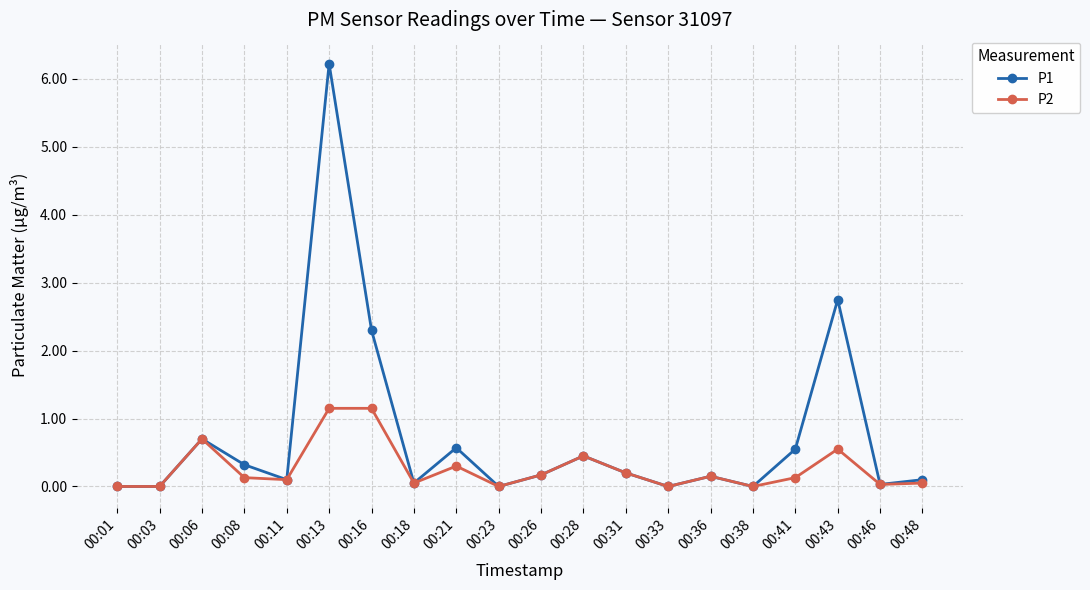

What is the value of the P2 point at the 12th from the left?

0.5